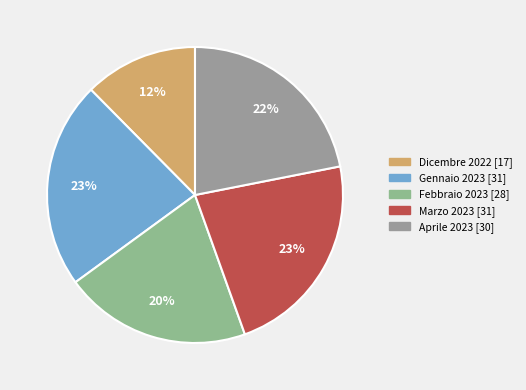

Is it true that Aprile 2023 is 22% of the pie?

True